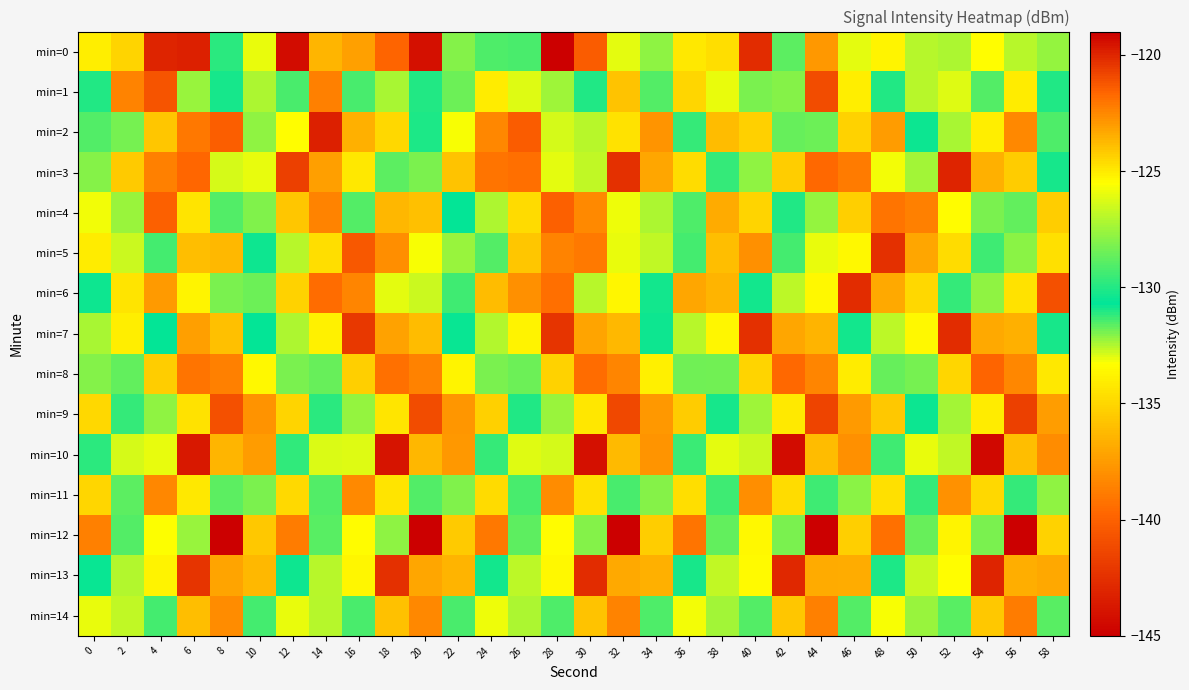

How many categories are shown in the chart?

30